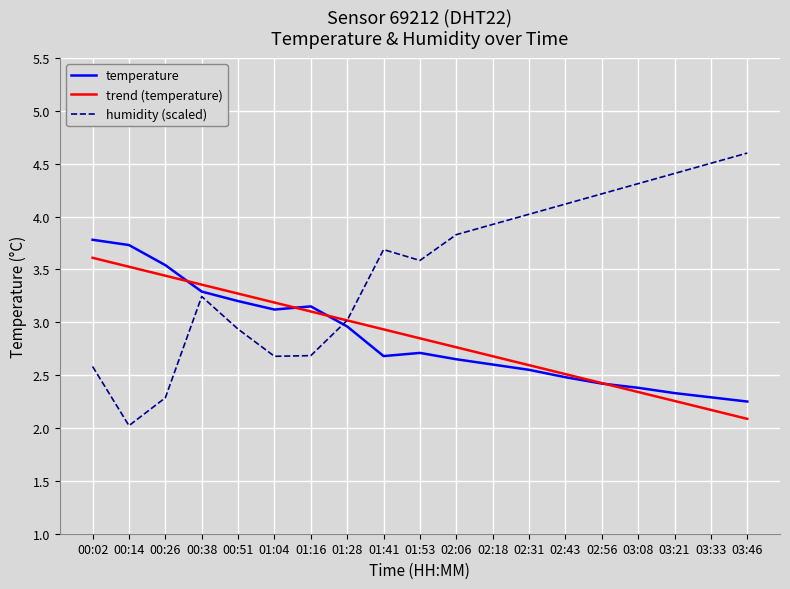

Read the temperature value at 00:02.

3.8